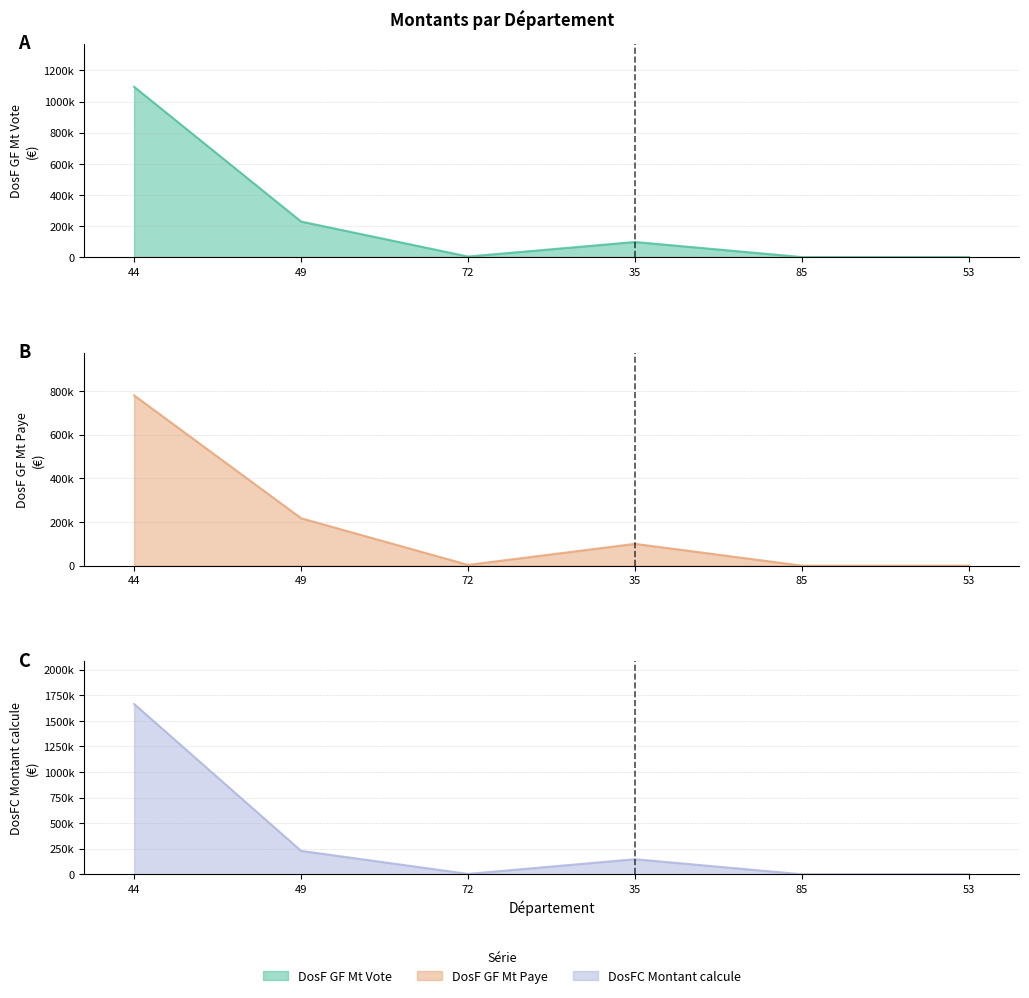

True or false: DosFC Montant calcule and DosF GF Mt Vote cross at least once.

False